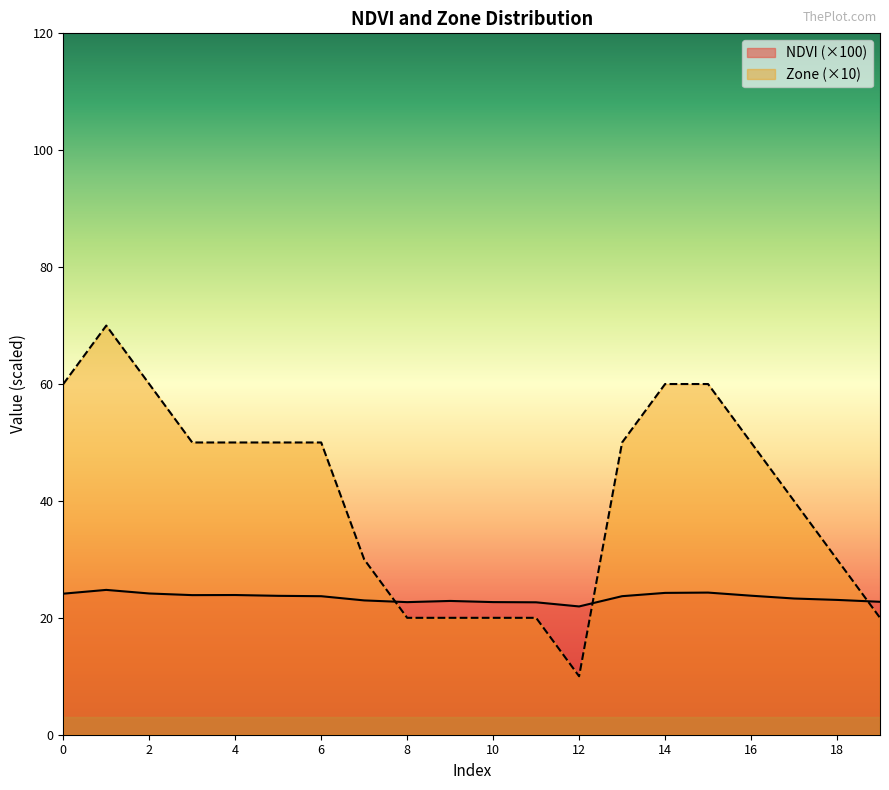

How many distinct data groups are displayed?

2